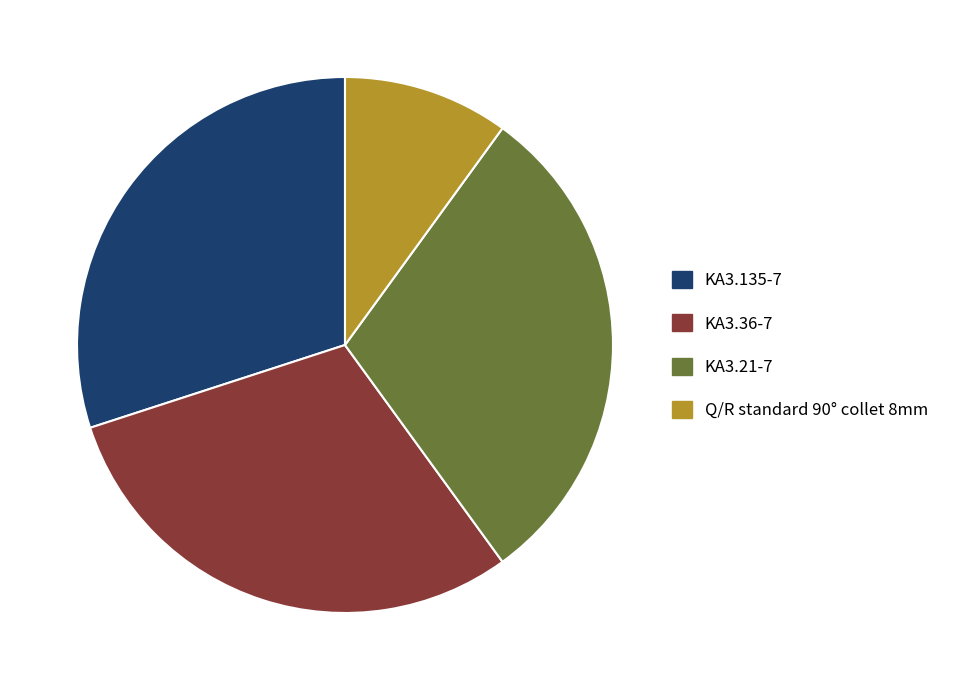

Which has a higher value, KA3.36-7 or Q/R standard 90° collet 8mm?

KA3.36-7